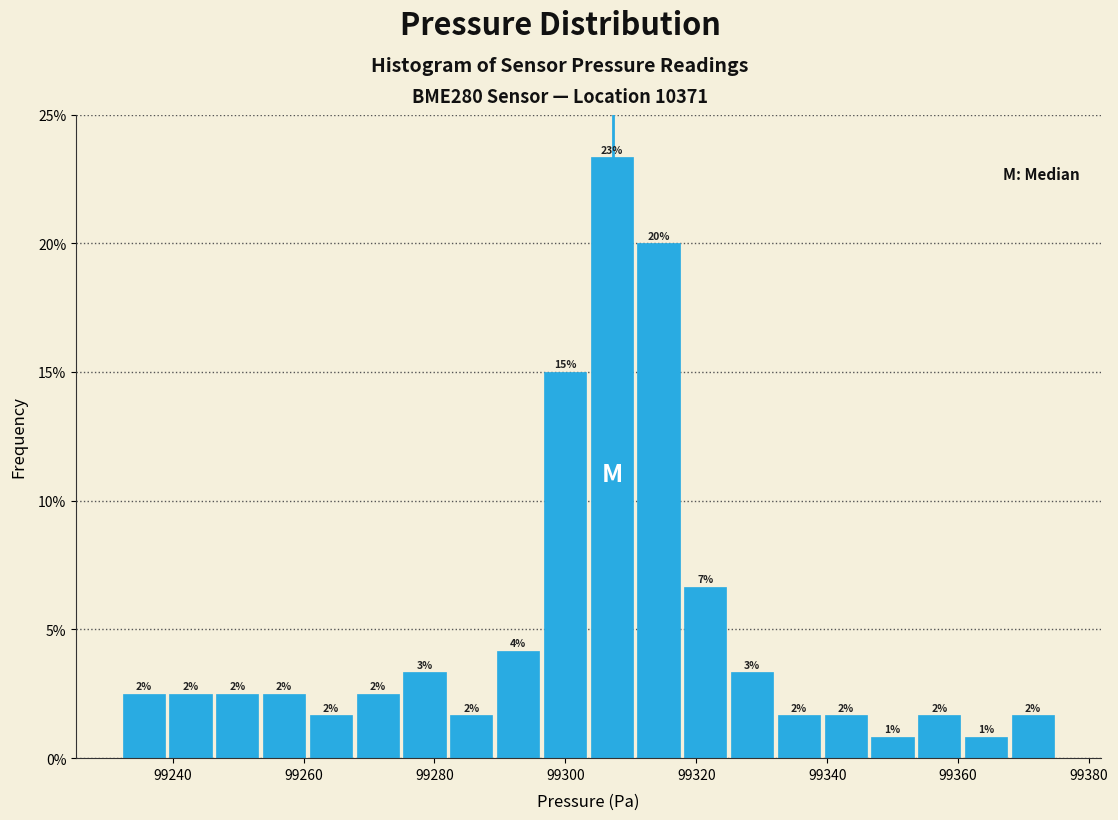

Read against the x-axis, roughly where is the centre of the tallest bar?

99308